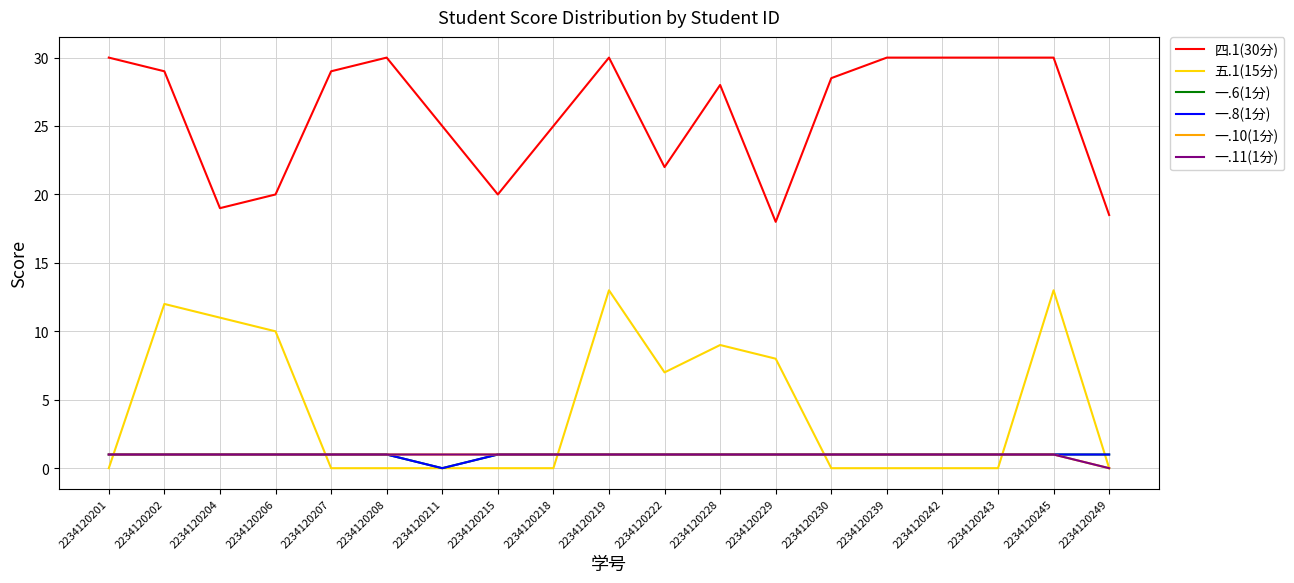

Is this an area chart (filled region under the line)?

No